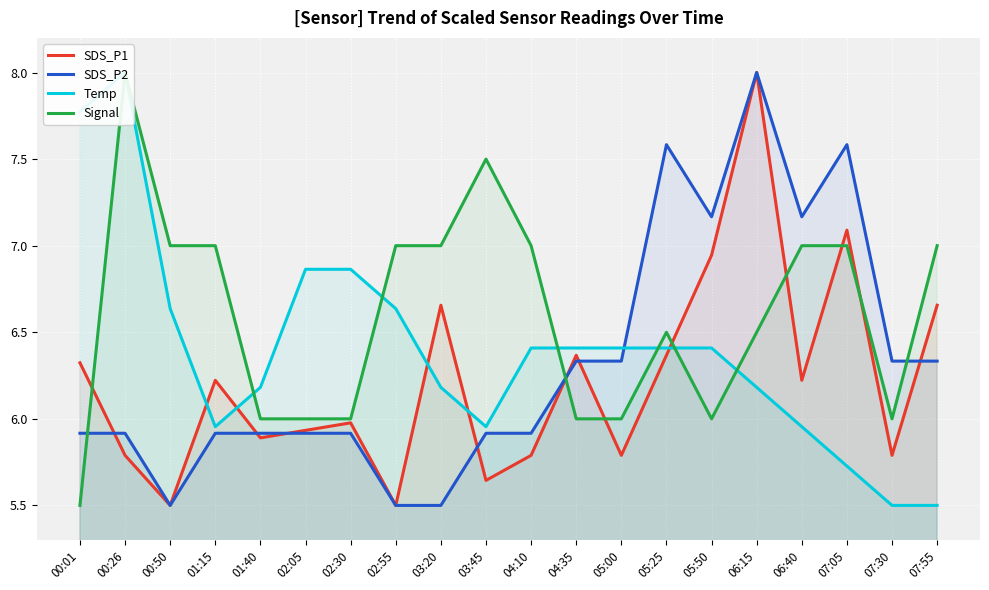

Does the chart display data point markers on the line(s)?

No